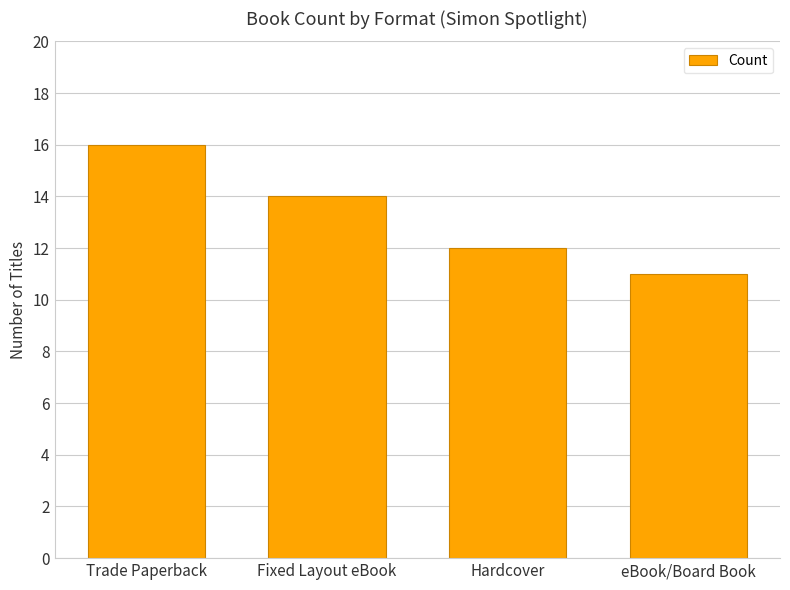

What is the maximum value shown in the chart?

16